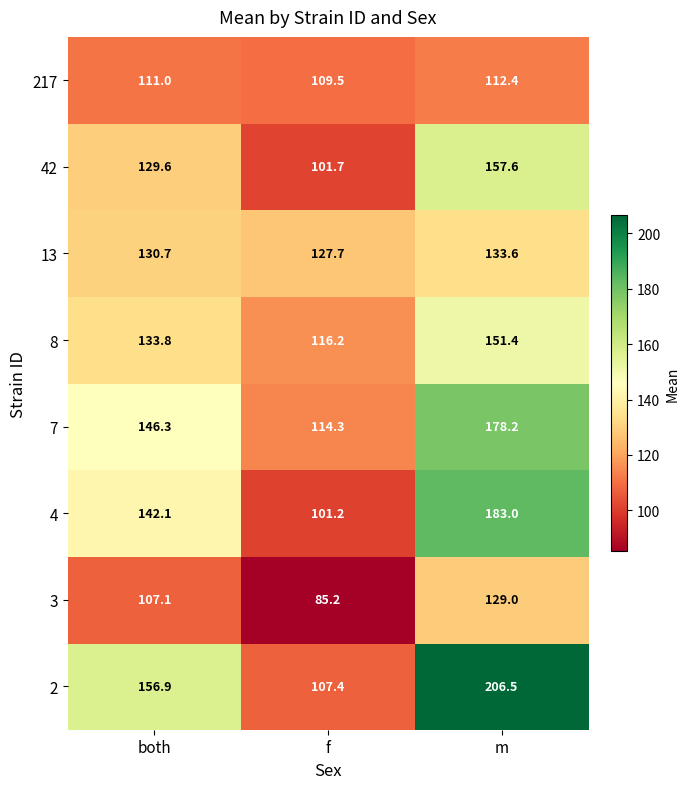

What is the highest value of the 8 series?

151.4